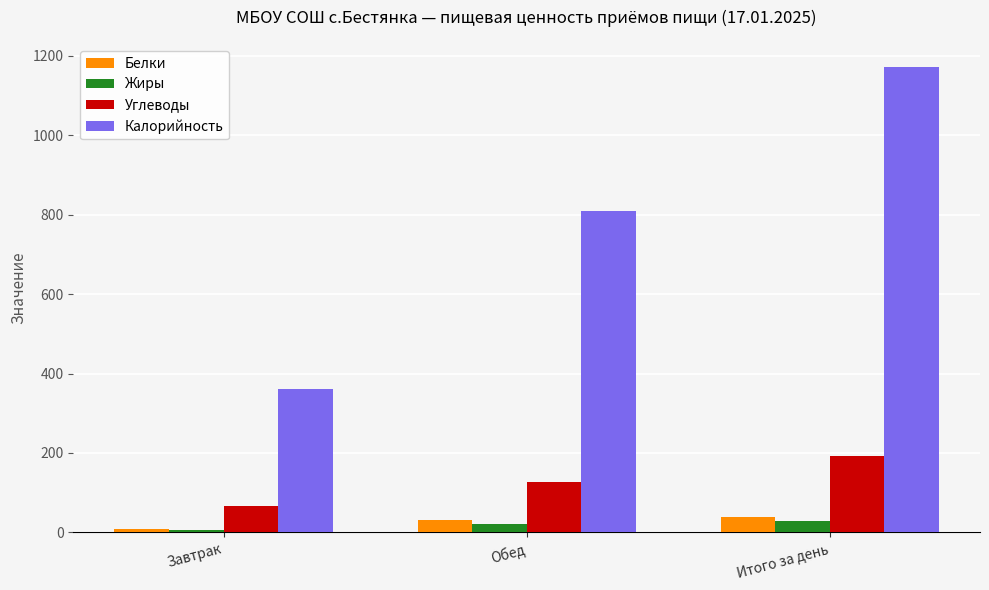

What position from the right is Завтрак?

3